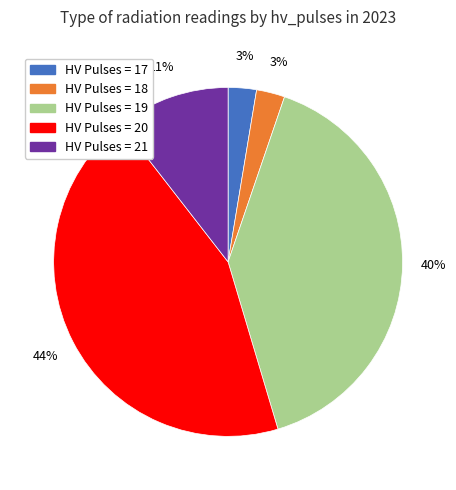

To the nearest percent, what is the average slice percentage?

20%